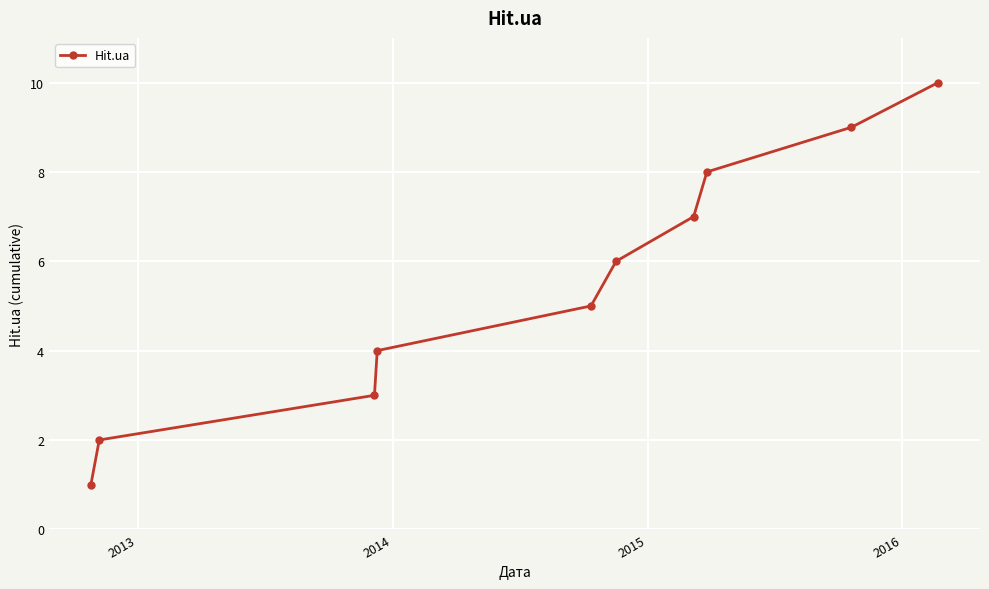

What is the average value?

6